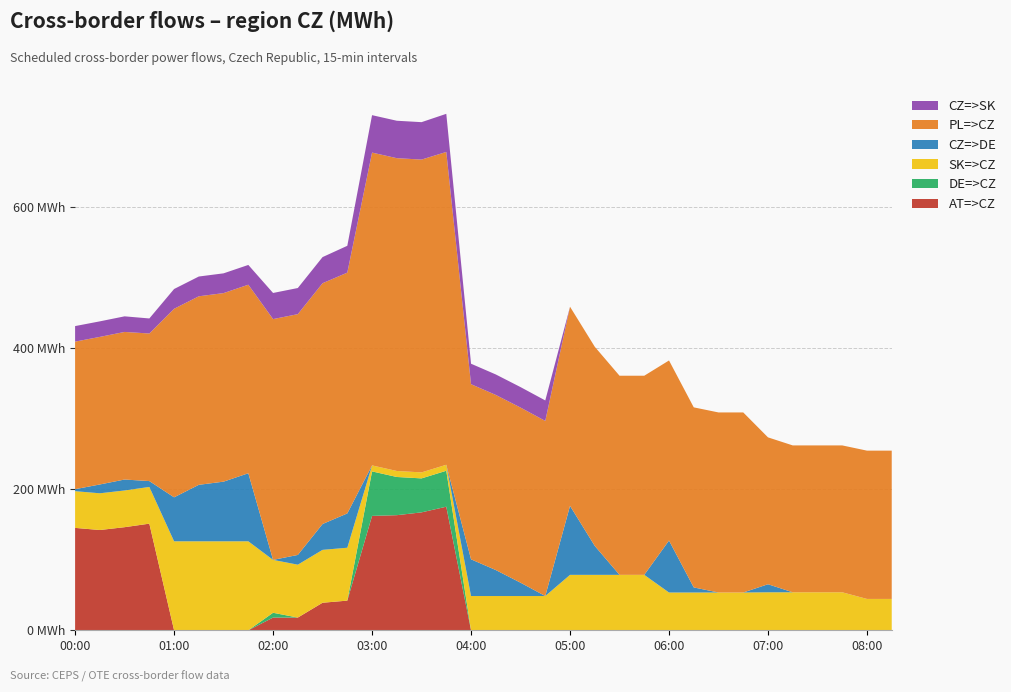

Reading left to right, extract all data points from this chart.

CZ=>SK: 22.0	22.0	22.1	21.3	28.0	28.0	28.0	28.0	37.0	37.0	37.0	38.0	53.0	53.0	53.0	54.0	29.0	29.0	29.0	29.0	0.0	0.0	0.0	0.0	0.0	0.0	0.0	0.0	0.0	0.0	0.0	0.0	0.0	0.0
SK=>CZ: 52.0	52.0	52.0	52.0	126.0	126.0	126.0	126.0	74.9	74.9	74.9	74.9	8.5	8.5	8.5	8.5	48.5	48.5	48.5	48.5	78.5	78.5	78.5	78.5	53.5	53.5	53.5	53.5	53.8	53.8	53.8	53.8	44.4	44.4
PL=>CZ: 209.0	209.0	209.0	209.0	267.0	267.0	267.0	267.0	341.0	341.0	341.0	341.0	443.0	443.0	443.0	443.0	248.0	248.0	248.0	248.0	282.0	282.0	282.0	282.0	255.0	255.0	255.0	255.0	208.0	208.0	208.0	208.0	210.0	210.0
CZ=>DE: 2.8	12.5	15.5	8.3	62.3	80.0	84.5	96.4	0.0	13.8	36.6	48.6	0.0	0.0	0.0	0.0	52.0	36.8	18.9	0.0	97.7	41.0	0.0	0.0	73.6	7.2	0.0	0.0	11.4	0.0	0.0	0.0	0.0	0.0
DE=>CZ: 0.0	0.0	0.0	0.0	0.0	0.0	0.0	0.0	6.8	0.0	0.0	0.0	63.0	54.1	48.1	50.9	0.0	0.0	0.0	0.0	0.0	0.0	0.0	0.0	0.0	0.0	0.0	0.0	0.0	0.0	0.0	0.0	0.0	0.0
AT=>CZ: 145.0	142.0	146.0	151.0	0.0	0.0	0.0	0.0	18.0	18.0	39.0	42.0	162.0	163.0	167.0	175.0	0.0	0.0	0.0	0.0	0.0	0.0	0.0	0.0	0.0	0.0	0.0	0.0	0.0	0.0	0.0	0.0	0.0	0.0